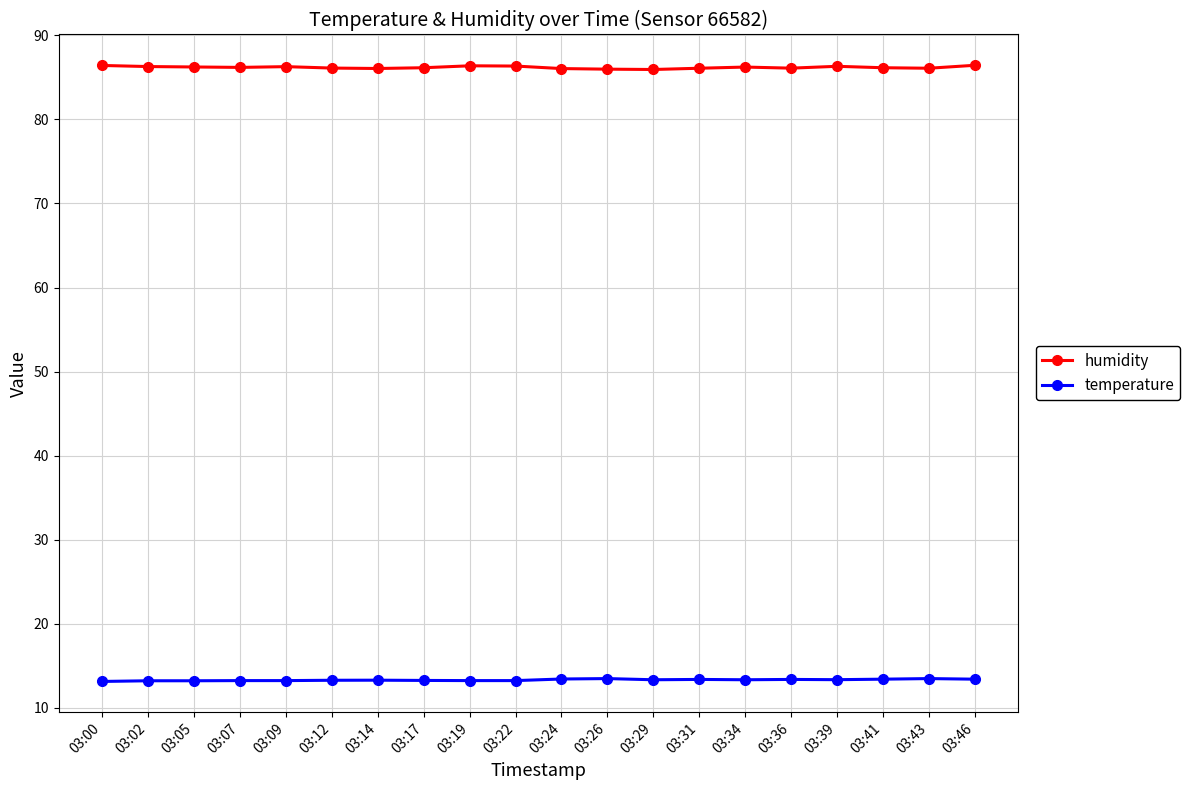

How many data points does each series have?

20